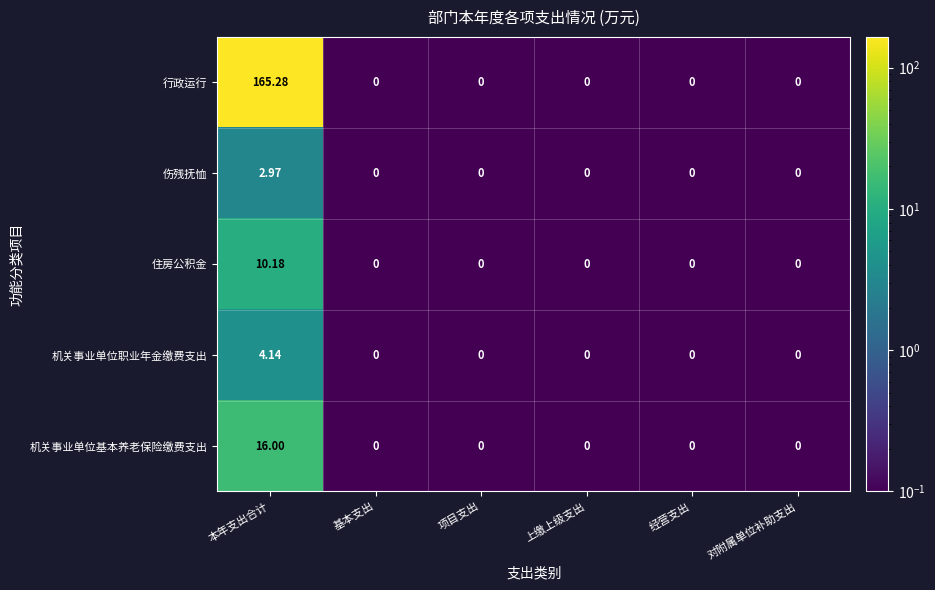

Which category has the highest value across all series?

本年支出合计